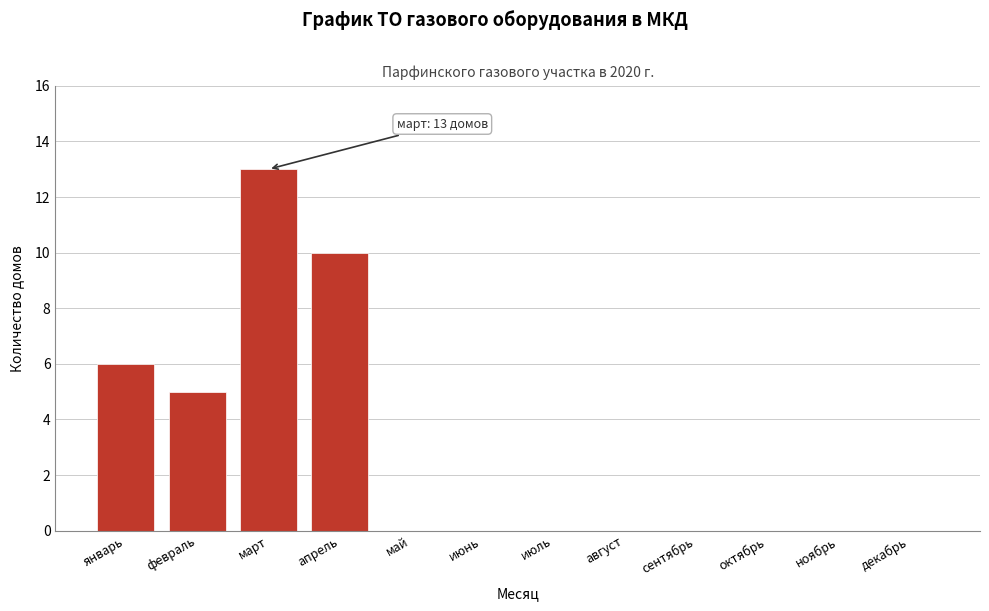

Reading right to left, transcribe all the data shown in this chart.

декабрь=0	ноябрь=0	октябрь=0	сентябрь=0	август=0	июль=0	июнь=0	май=0	апрель=10	март=13	февраль=5	январь=6